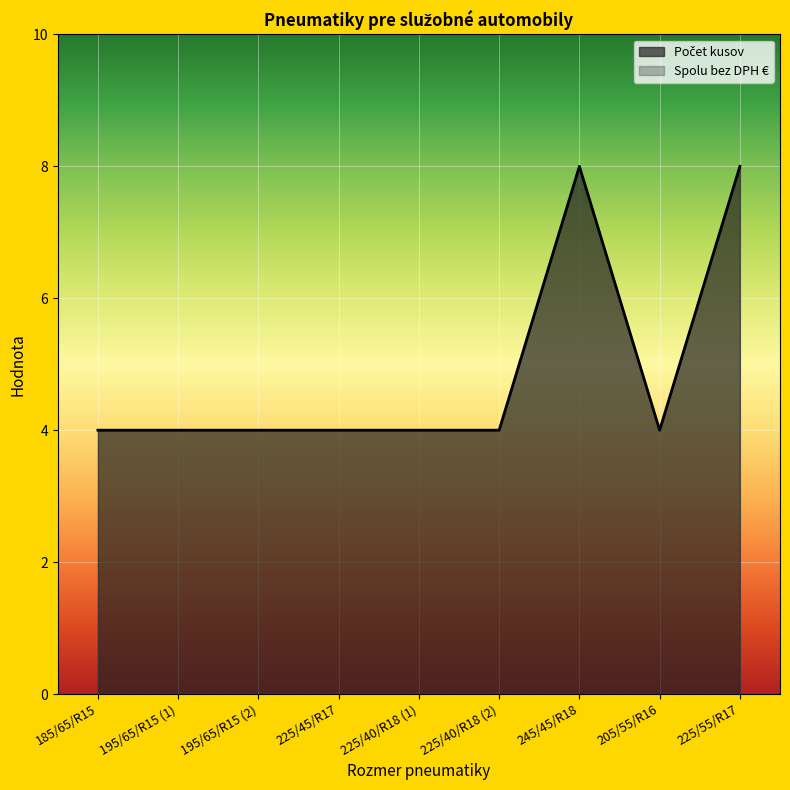

What is the label of the 2nd point from the right?

205/55/R16